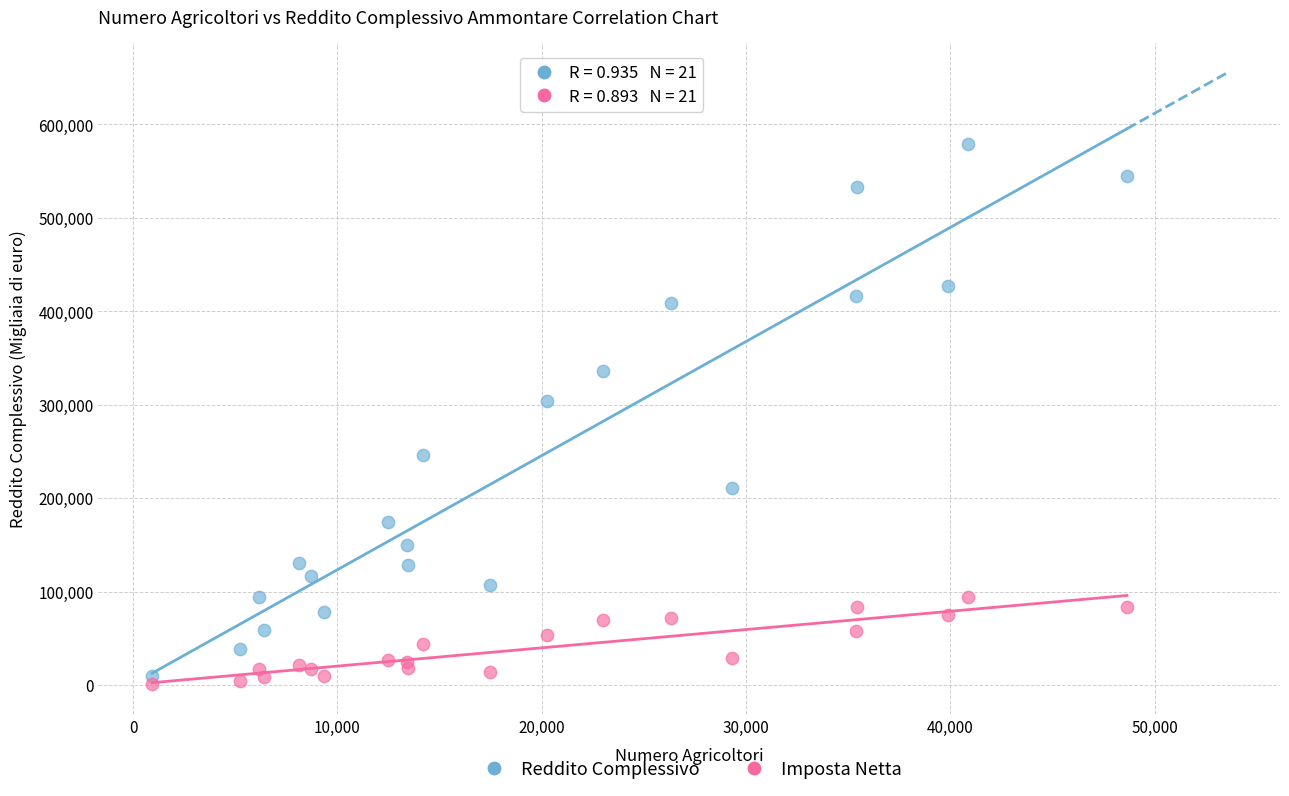

Across all series, what Y value is closest to 290157?

304137